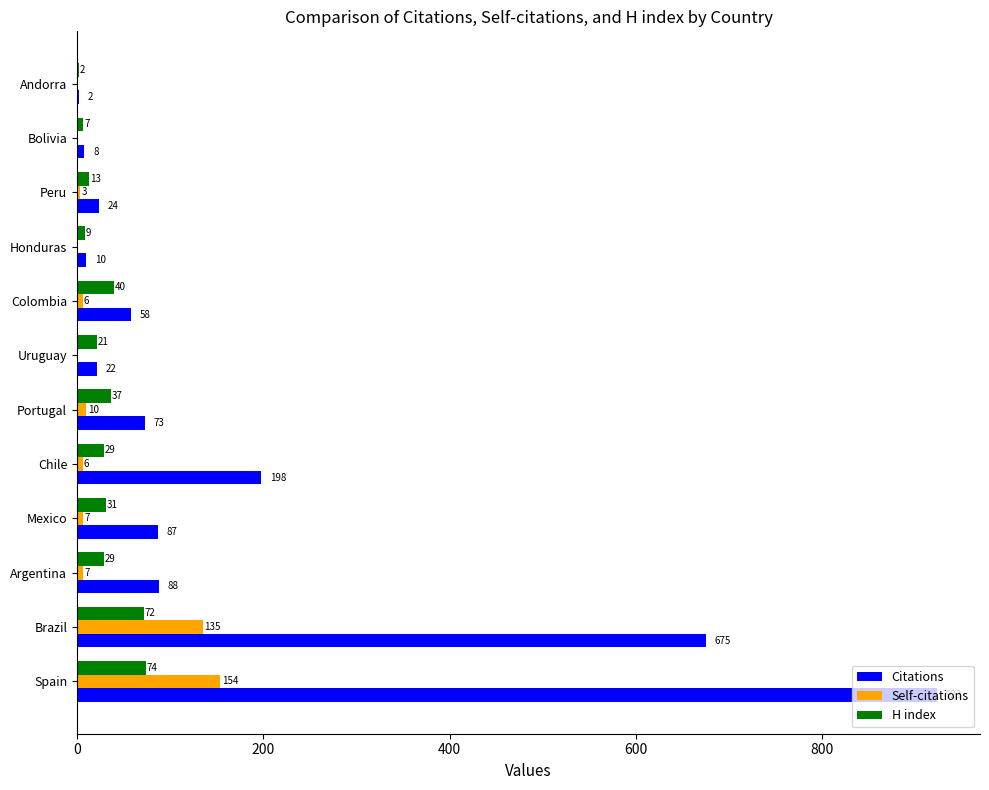

Which series has the largest total across all categories?

Citations